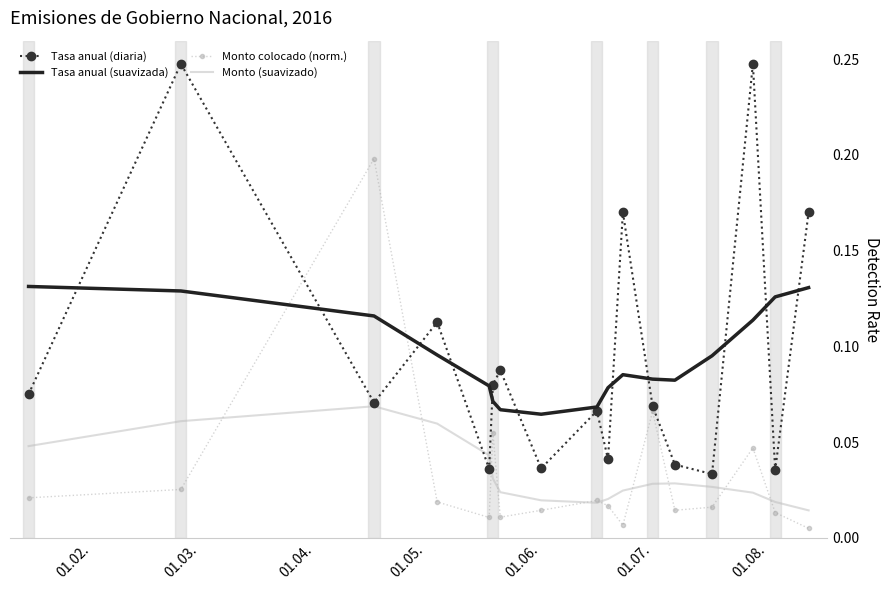

In Monto colocado (norm.), how many points are higher than both neighbors (excluding endpoints)?

5